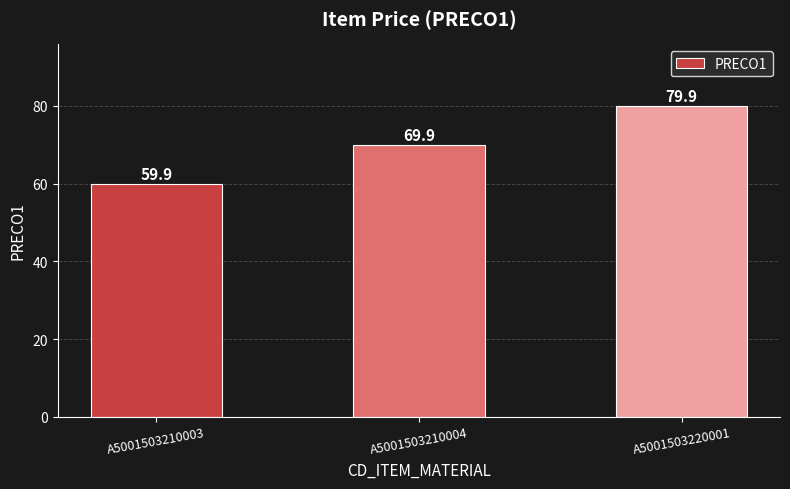

What is the minimum value shown in the chart?

59.9